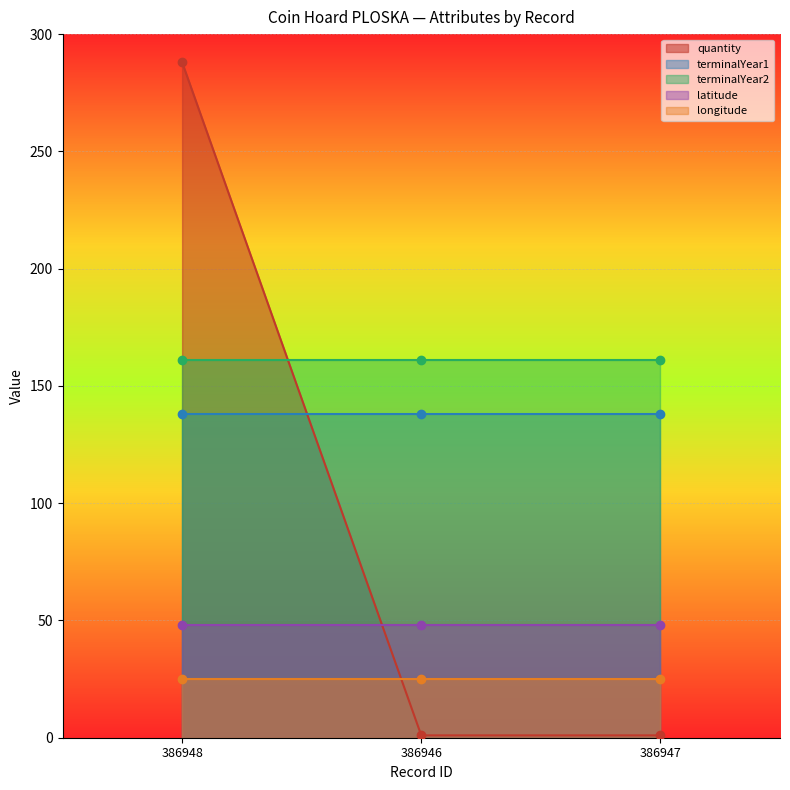

How many lines are shown in the chart?

5